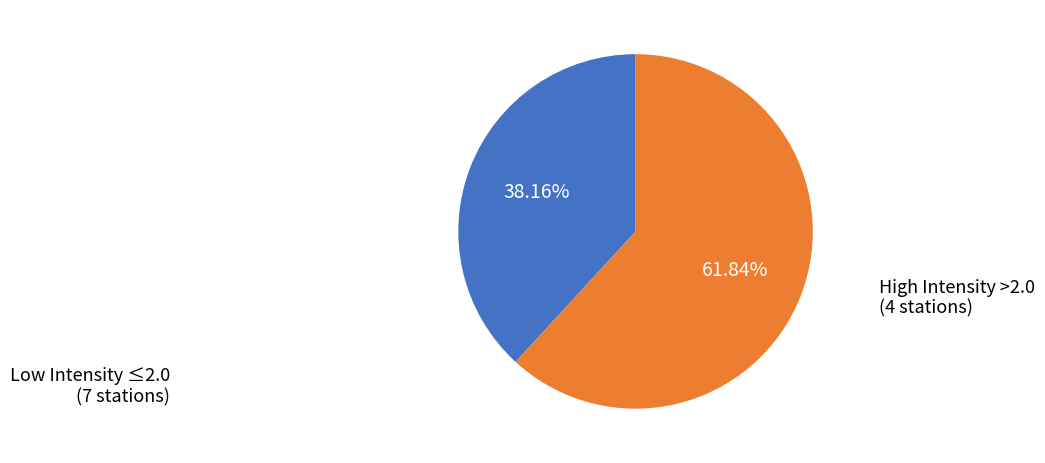

Is there a majority slice in this chart?

Yes